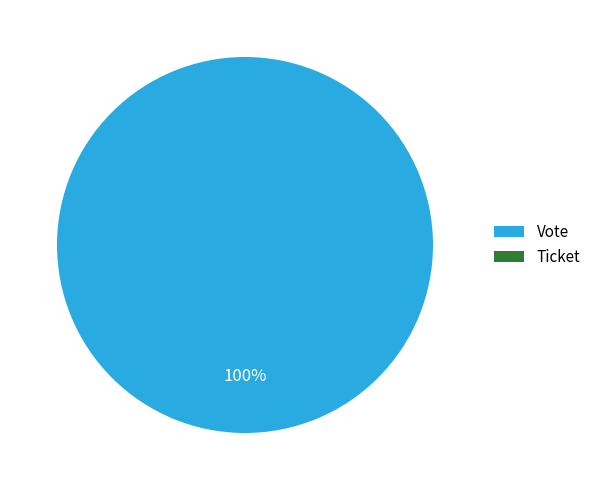

To the nearest percent, what is the combined percentage of Vote and Ticket?

100%